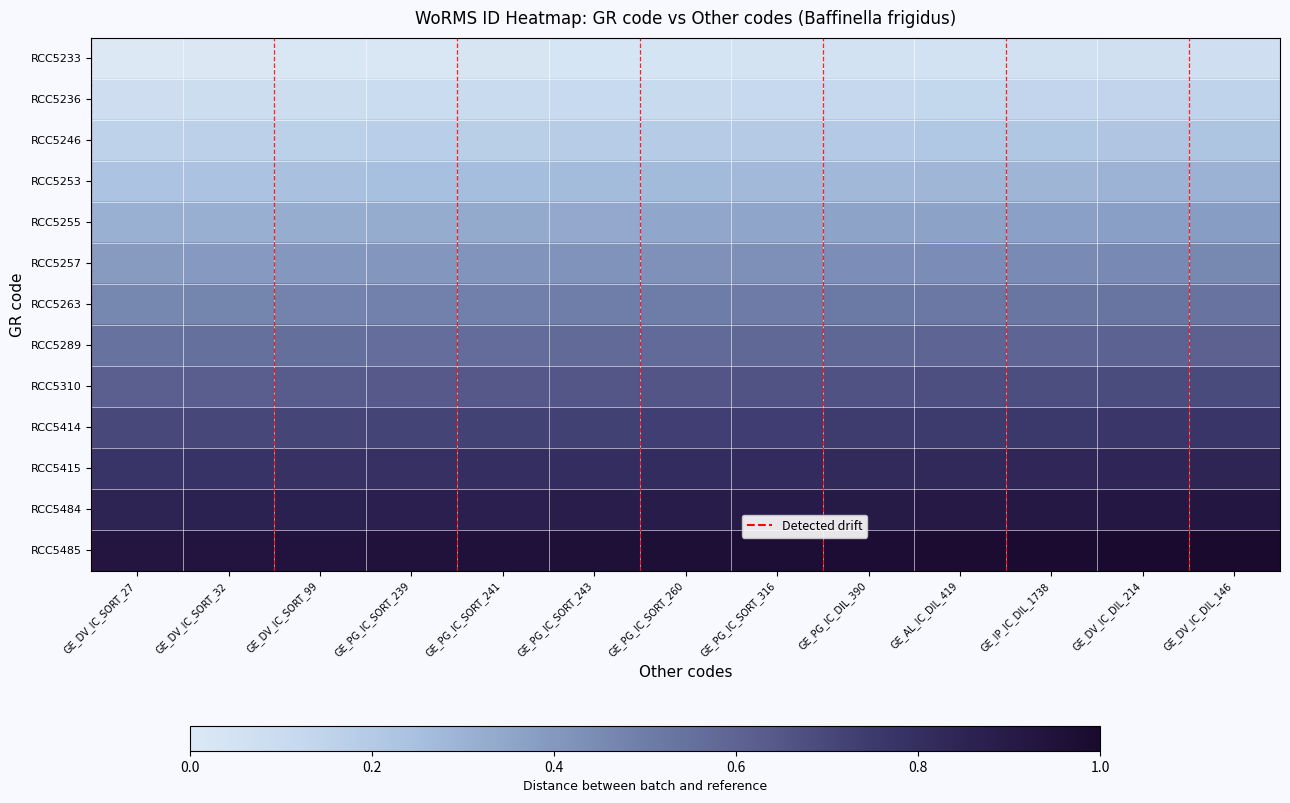

Rank the series at GE_AL_IC_DIL_419 from lowest to highest value.

RCC5233, RCC5236, RCC5246, RCC5253, RCC5255, RCC5257, RCC5263, RCC5289, RCC5310, RCC5414, RCC5415, RCC5484, RCC5485